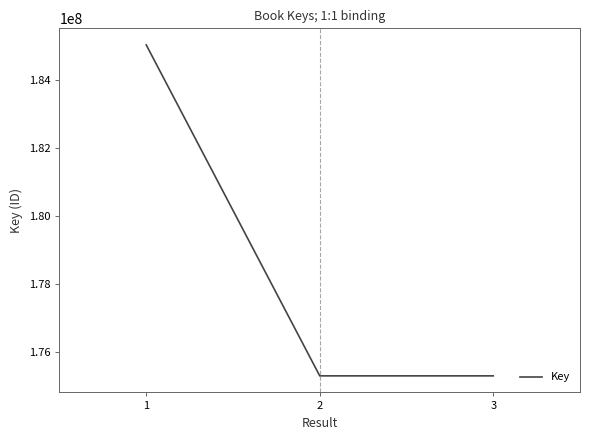

What is the difference between the maximum and minimum values?

9726187